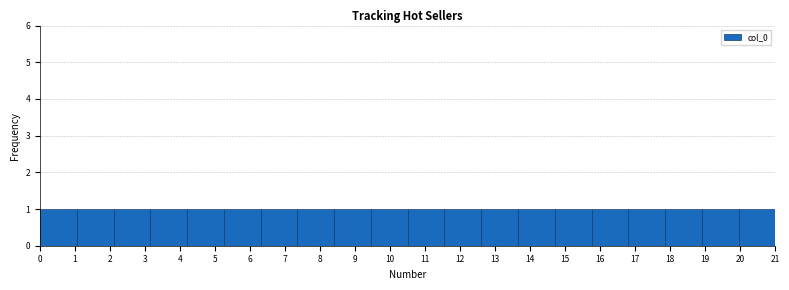

How tall is the bar that spans 4.20 to 5.25 on the x-axis? Neither the bar edges nor the heights are printed on the chart, so give them approximately, as read against the axes.

1